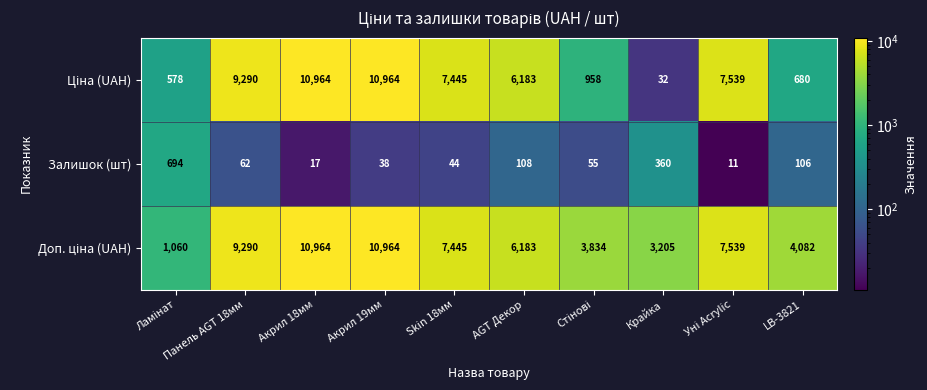

What is the maximum value shown in the chart?

10964